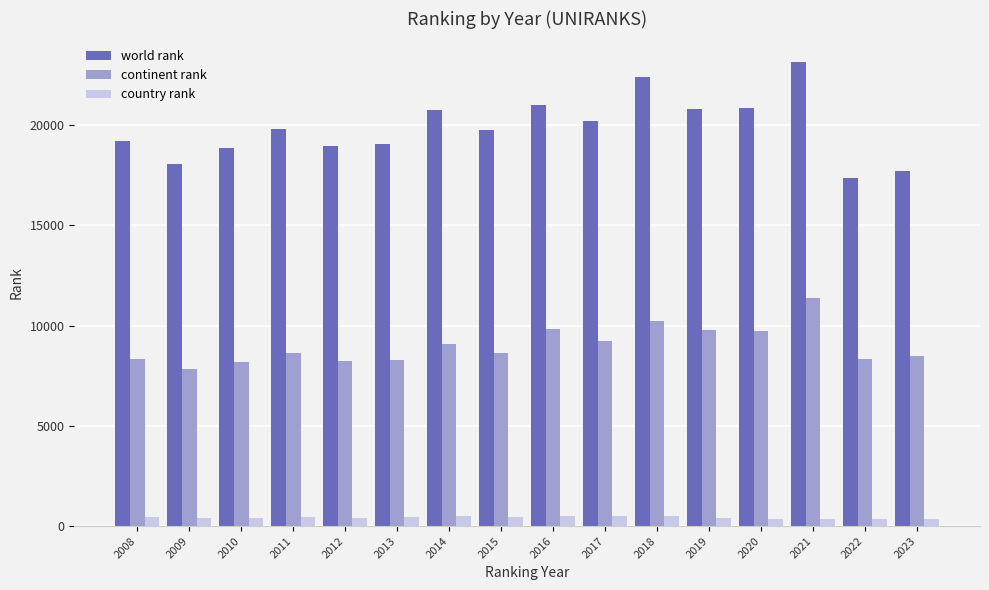

What is the difference between the world rank values at 2010 and 2008?

323